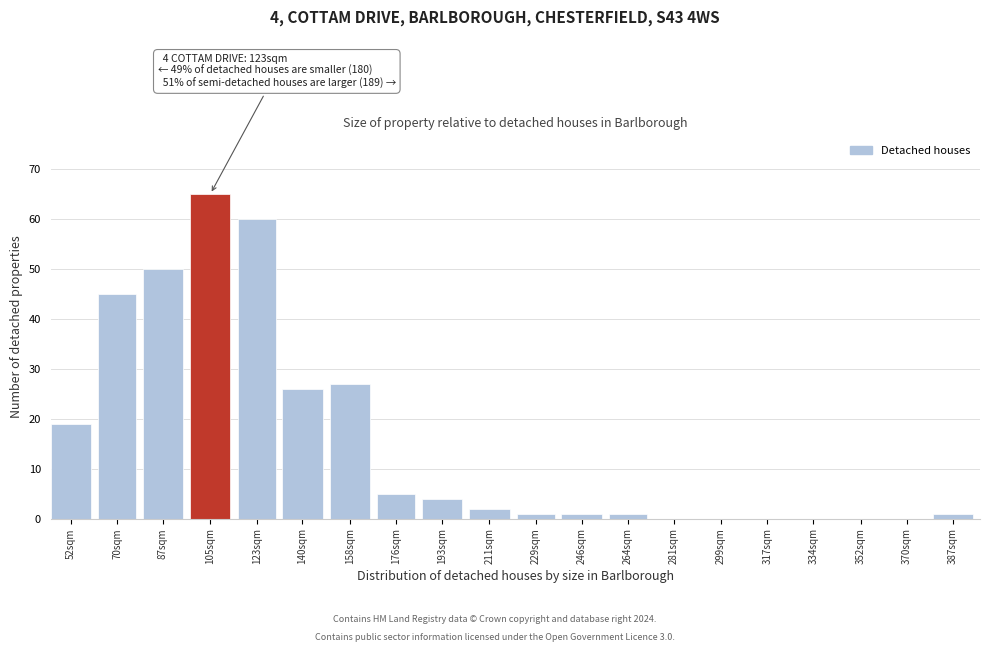

Reading left to right, extract all data points from this chart.

52sqm=19	70sqm=45	87sqm=50	105sqm=65	123sqm=60	140sqm=26	158sqm=27	176sqm=5	193sqm=4	211sqm=2	229sqm=1	246sqm=1	264sqm=1	281sqm=0	299sqm=0	317sqm=0	334sqm=0	352sqm=0	370sqm=0	387sqm=1